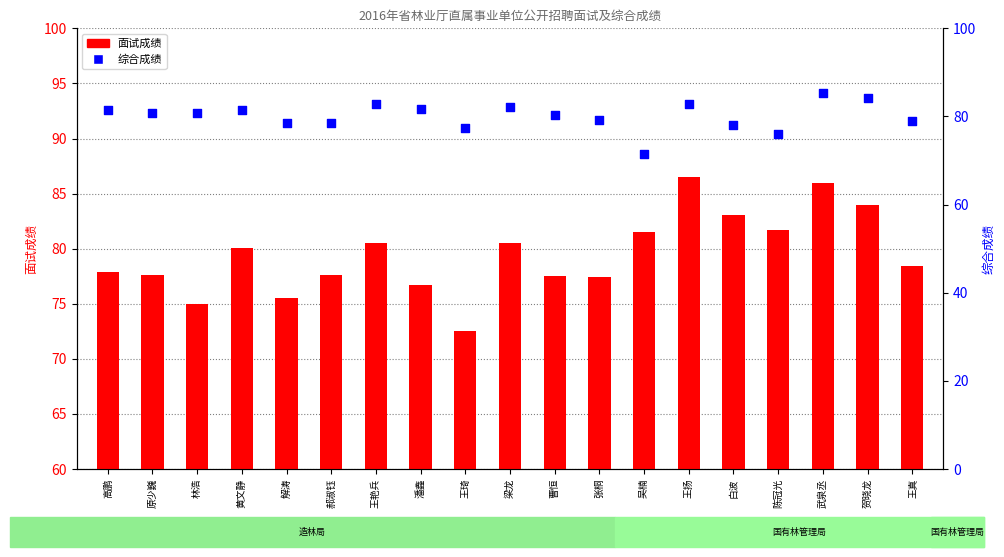

What are all the series names shown in the legend?

面试成绩, 综合成绩